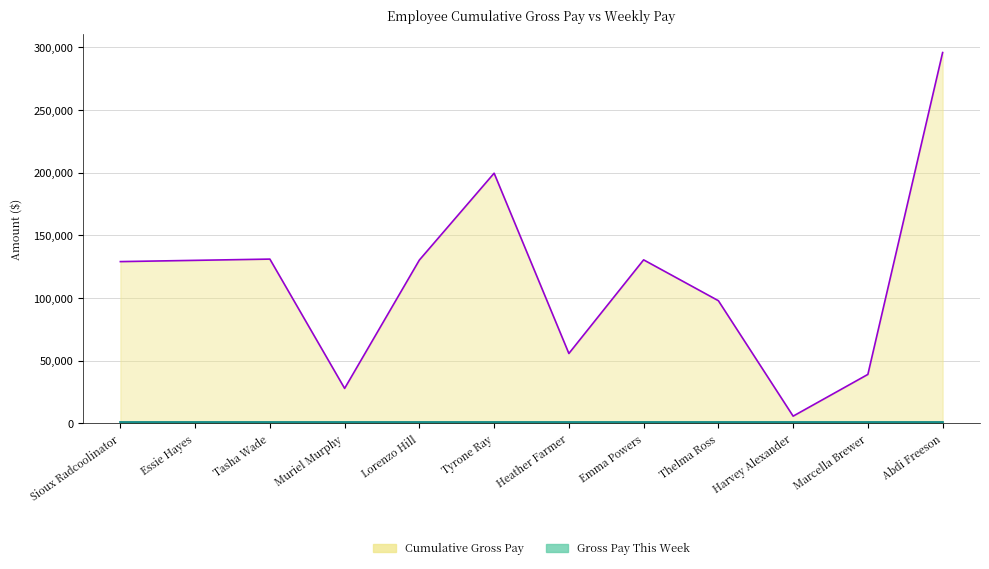

What is the difference between the second highest and second lowest values?

171607